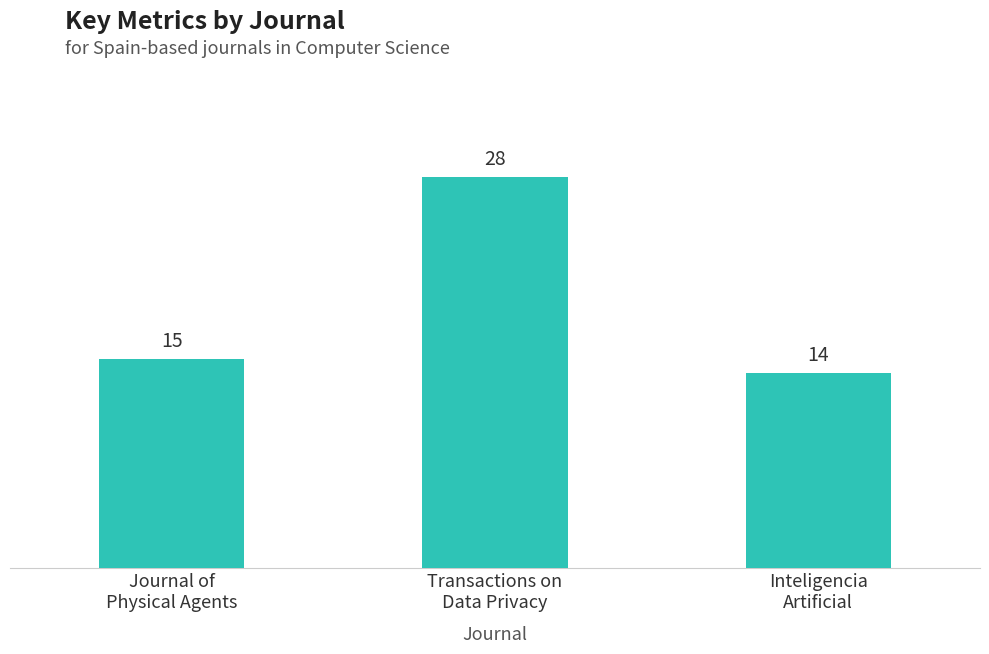

What is the minimum value shown in the chart?

14